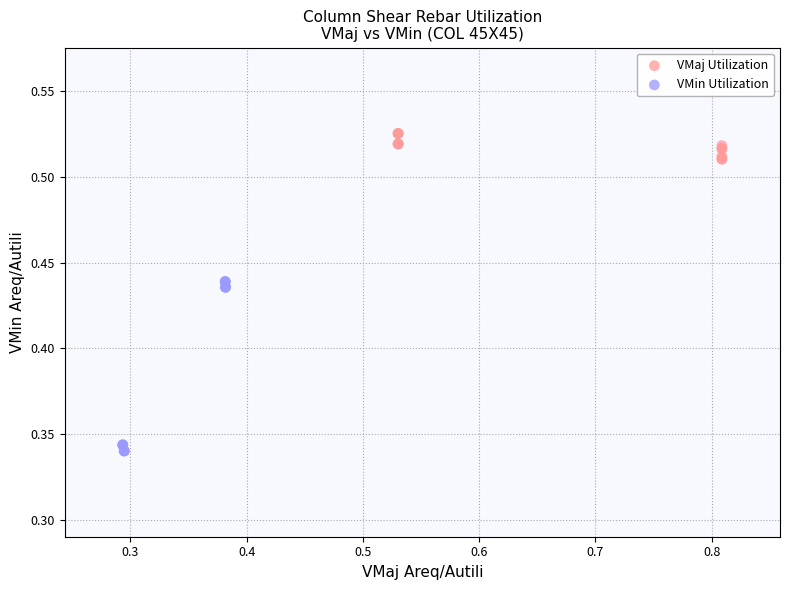

Which series reaches the minimum Y coordinate?

VMin Utilization